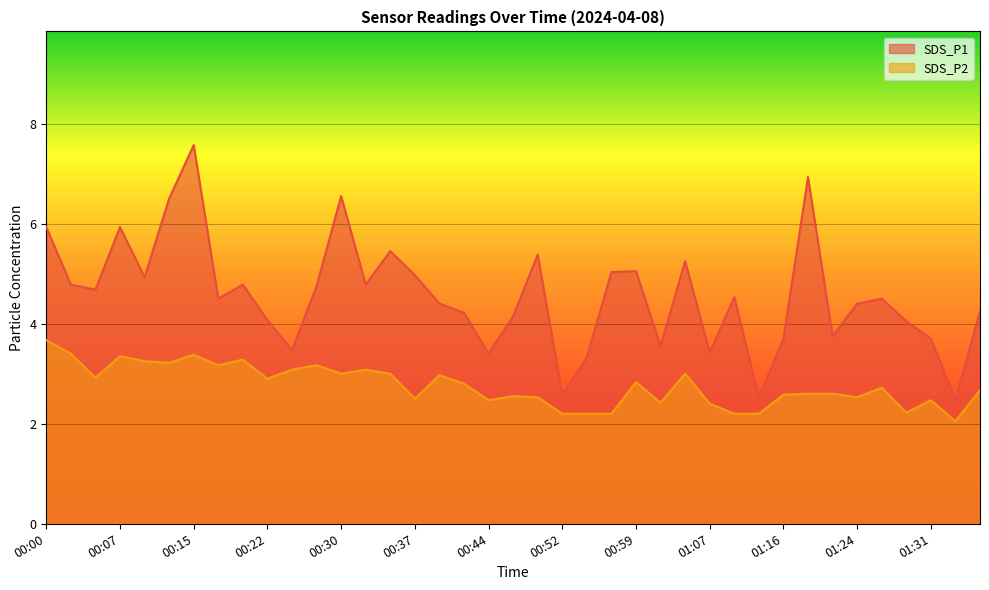

What is the greatest value displayed?

7.6